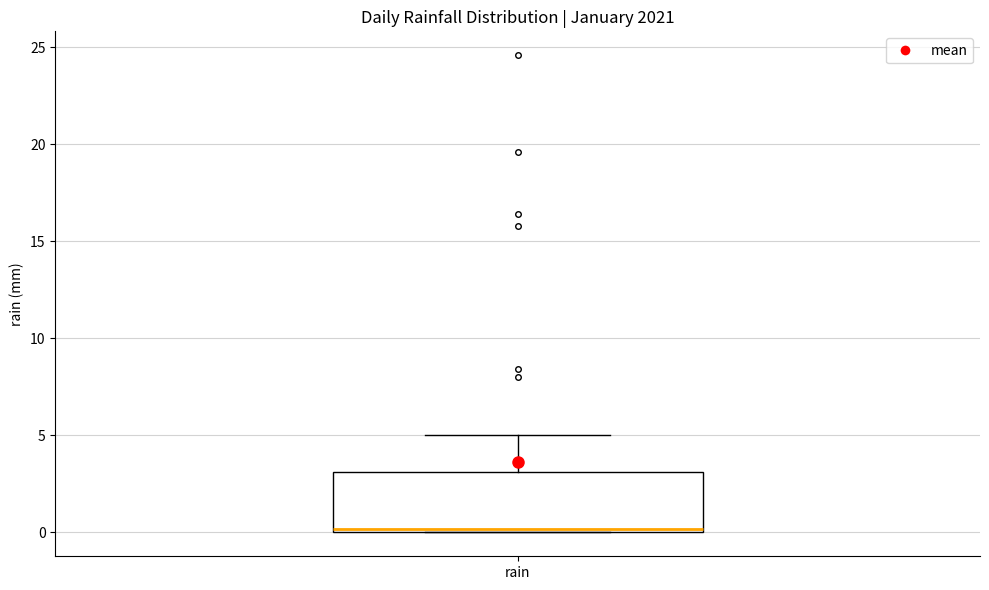

Transcribe this box plot: give where the median line is, the range the box spans, and where the two whiskers end, as read against the y-axis. The values are not printed on the chart, so give them approximately, as read against the axis.

median 0 (just above the box's lower edge), box 0 to 3, whiskers 0 to 5